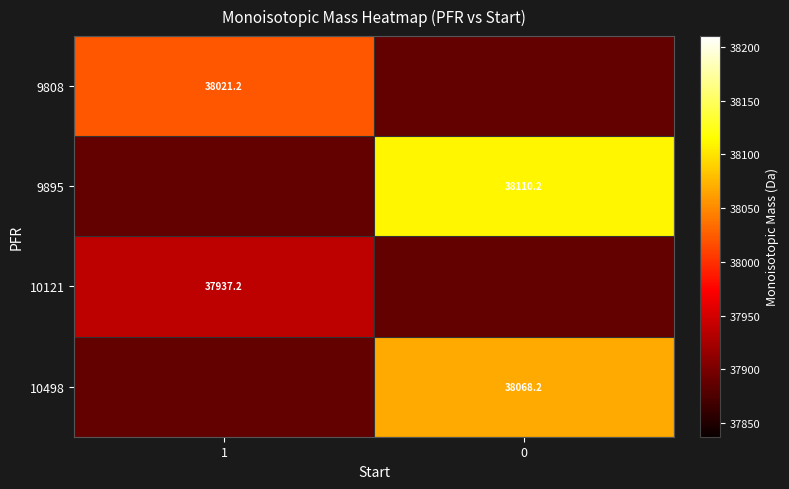

Is the value of 10498 at 0 greater than the value of 10121 at 1?

Yes